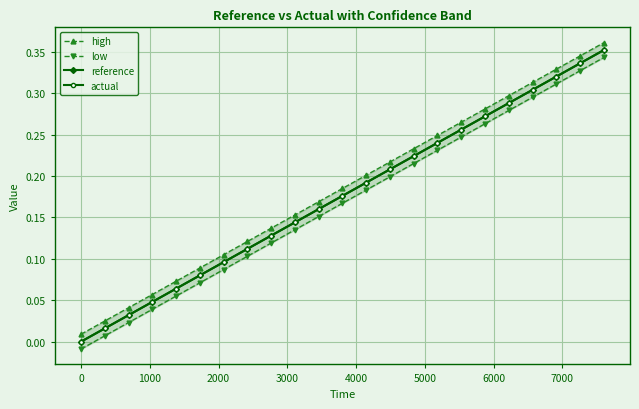

What is the difference between the maximum and minimum values in the low series?

0.4